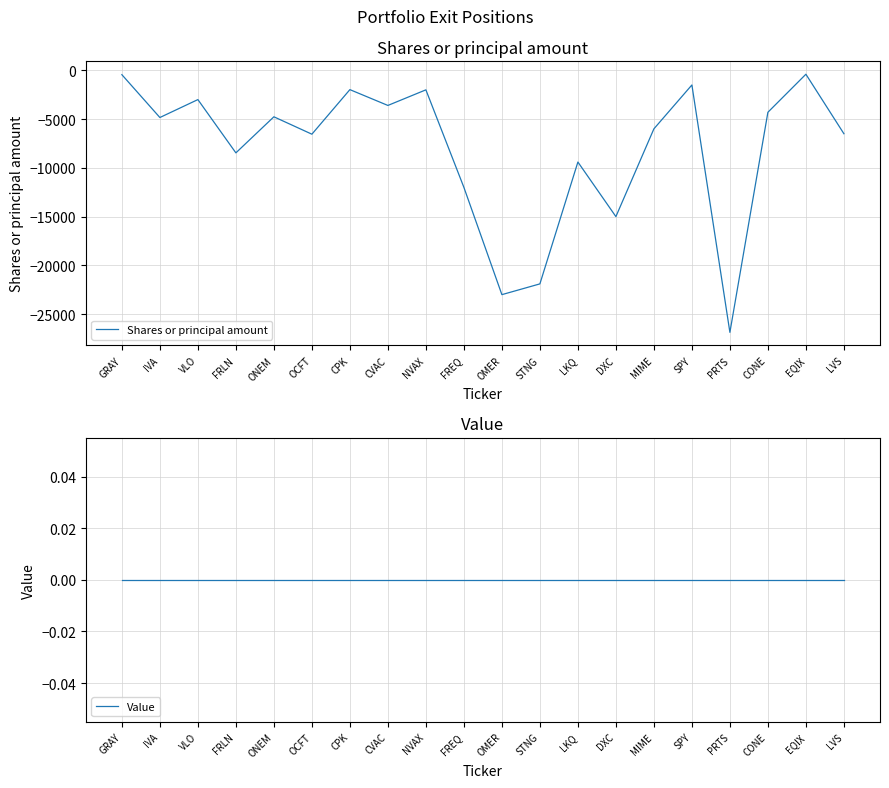

Does the chart have visible grid lines?

Yes